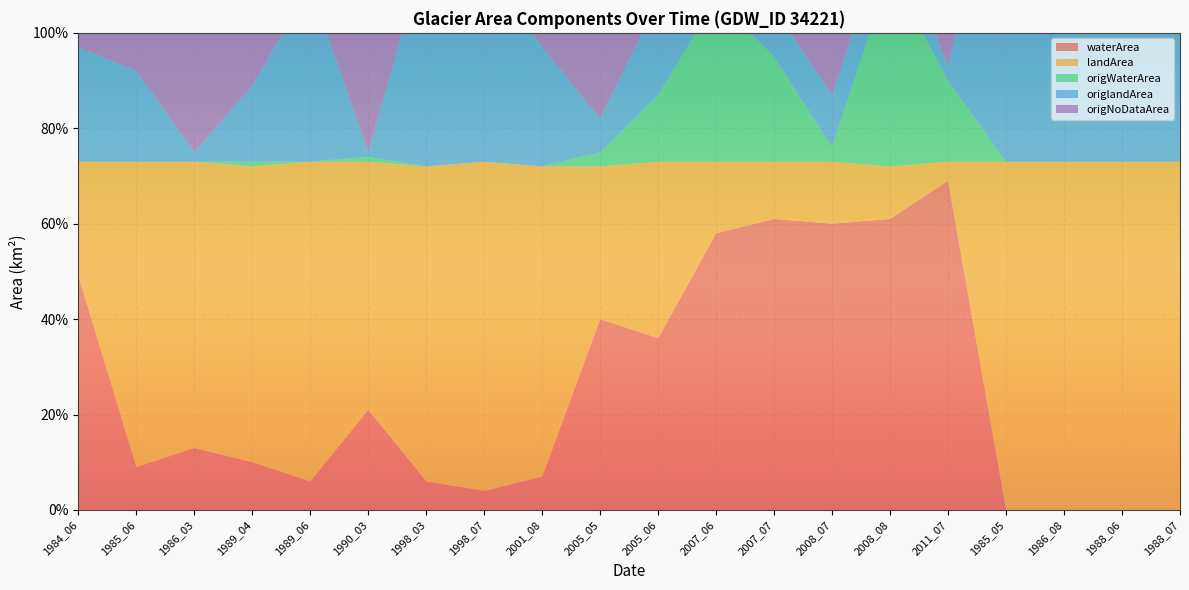

Reading left to right, list all the values displayed in this chart.

waterArea: 0.5	0.1	0.1	0.1	0.1	0.2	0.1	0.0	0.1	0.4	0.4	0.6	0.6	0.6	0.6	0.7	0.0	0.0	0.0	0.0
landArea: 0.2	0.6	0.6	0.6	0.7	0.5	0.7	0.7	0.7	0.3	0.4	0.1	0.1	0.1	0.1	0.0	0.7	0.7	0.7	0.7
origWaterArea: 0.0	0.0	0.0	0.0	0.0	0.0	0.0	0.0	0.0	0.0	0.1	0.3	0.2	0.0	0.4	0.2	0.0	0.0	0.0	0.0
origlandArea: 0.2	0.2	0.0	0.2	0.4	0.0	0.5	0.4	0.2	0.1	0.2	0.1	0.1	0.1	0.1	0.0	0.7	0.7	0.7	0.7
origNoDataArea: 0.5	0.5	0.7	0.6	0.4	0.7	0.3	0.3	0.5	0.6	0.4	0.2	0.4	0.6	0.2	0.5	0.0	0.0	0.0	0.0